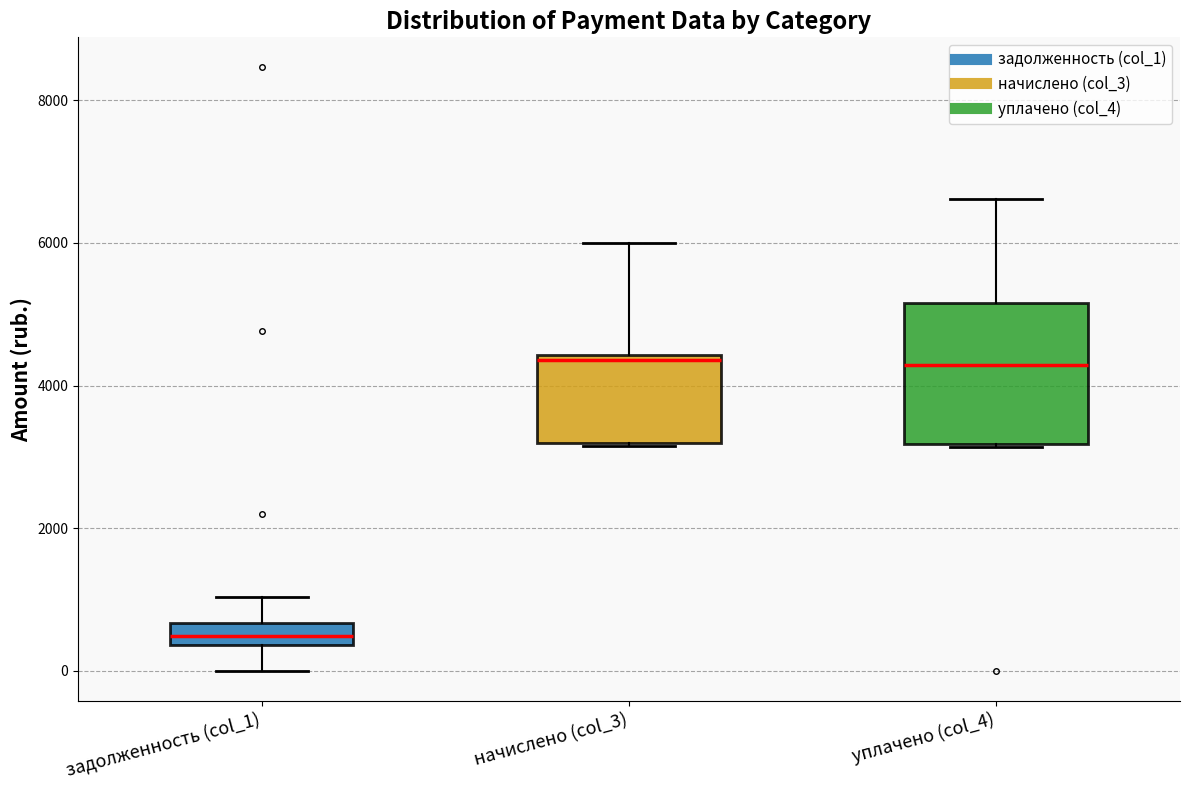

Reading left to right, read every box against the y-axis: the position of its median line, the range the box covers, and the ends of its whiskers. The values are not printed on the chart, so give them approximately, as read against the axis.

задолженность (col_1): median 400 (inside the box), box 400 to 600, whiskers 0 to 1000
начислено (col_3): median 4400, box 3200 to 4400, whiskers 3200 to 6000
уплачено (col_4): median 4200, box 3200 to 5200, whiskers 3200 to 6600